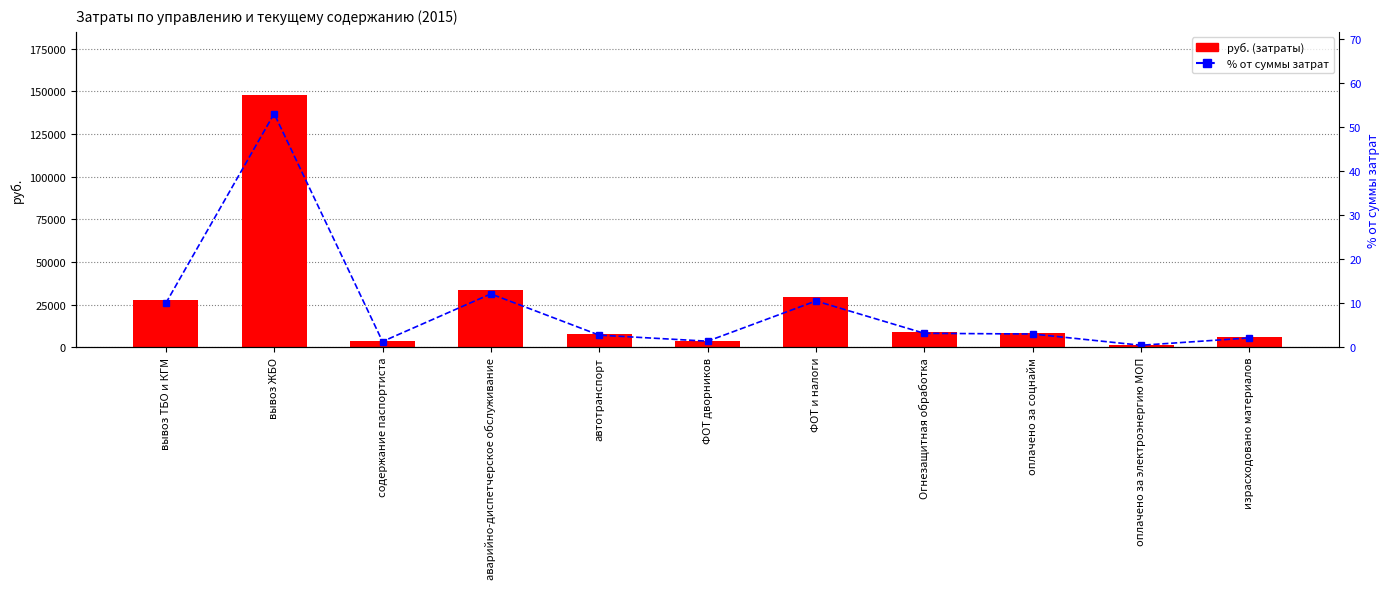

What is the sum of all % от суммы затрат values?

100.0